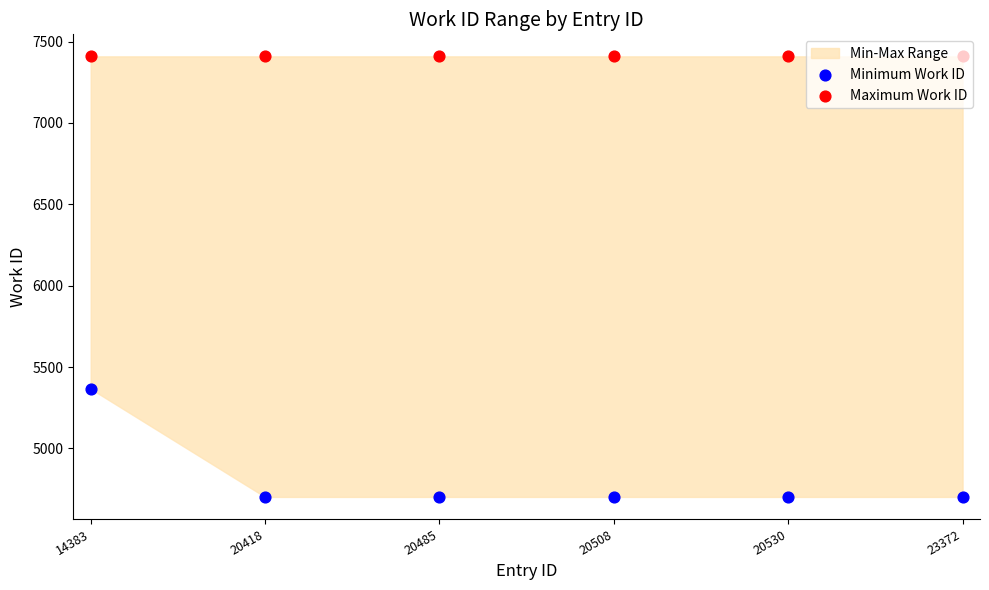

Is the value of Minimum Work ID at 23372 greater than the value of Maximum Work ID at 20418?

No